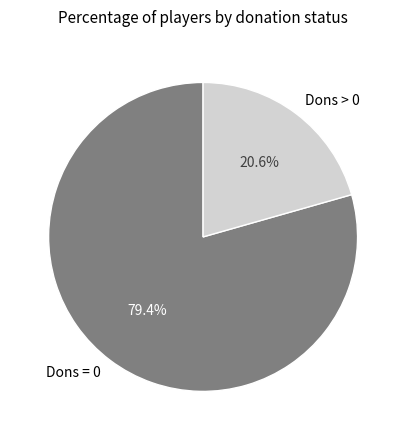

Approximately how many times larger is the value at Dons > 0 compared to Dons = 0?

0.3